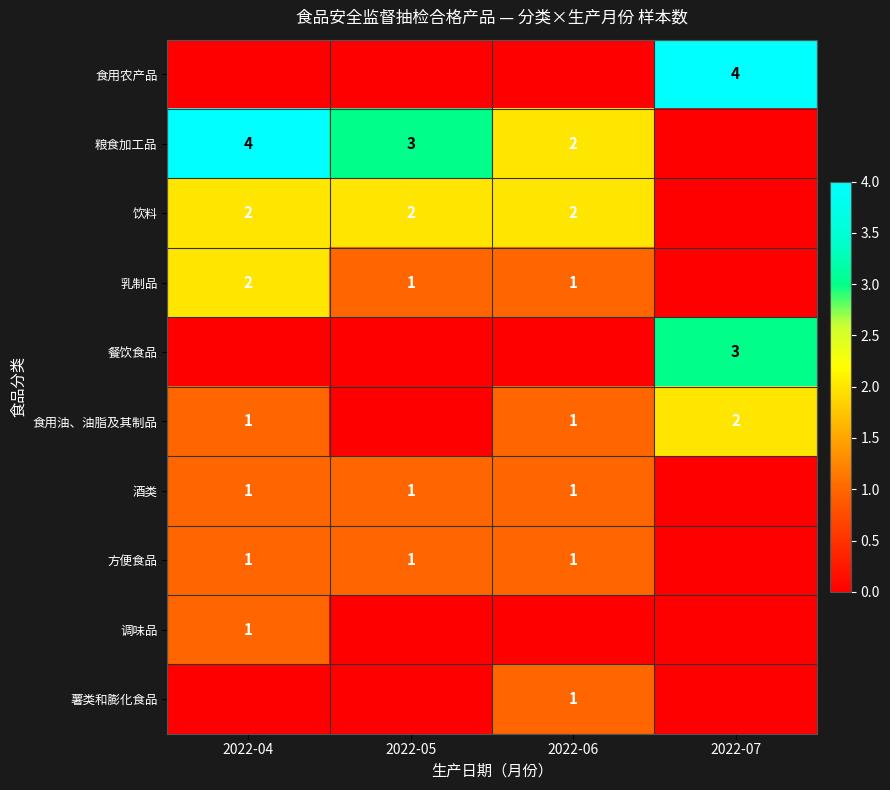

The value of 薯类和膨化食品 at 2022-06 is 1. True or false?

True